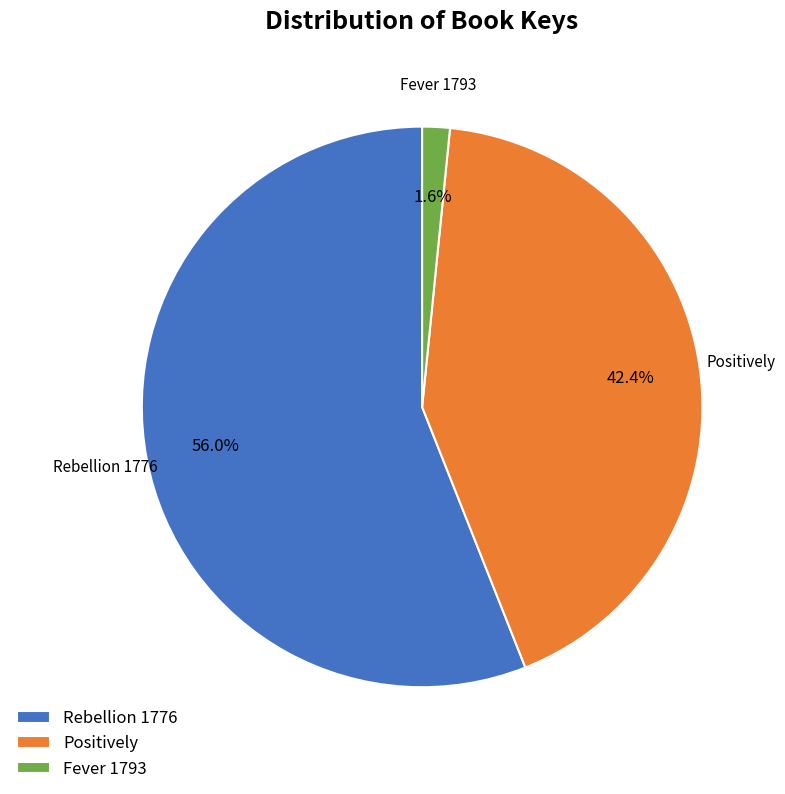

Do Fever 1793 and Rebellion 1776 together represent more than half of the pie?

Yes